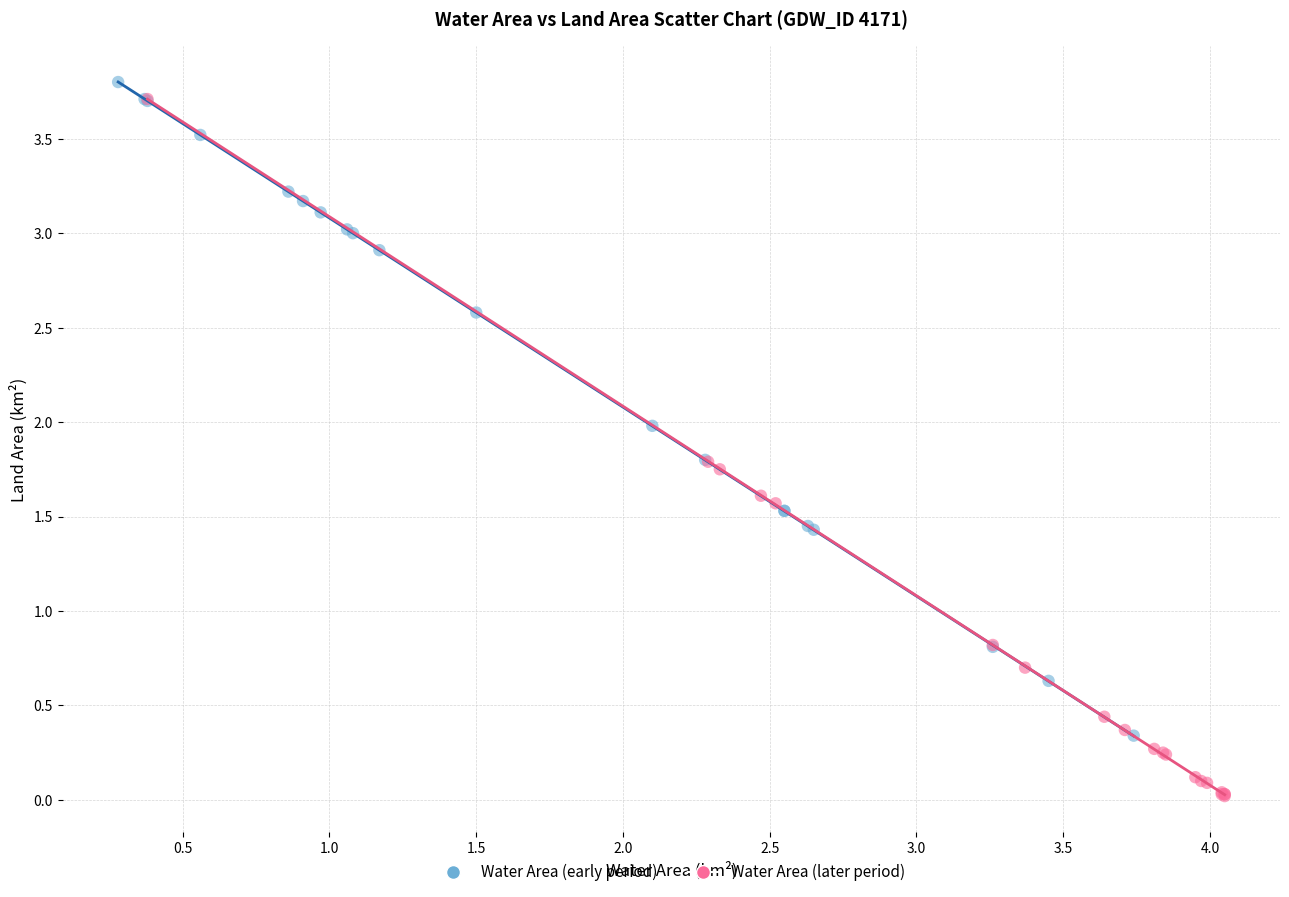

Which series has the largest Y range (max minus min)?

Water Area (later period)